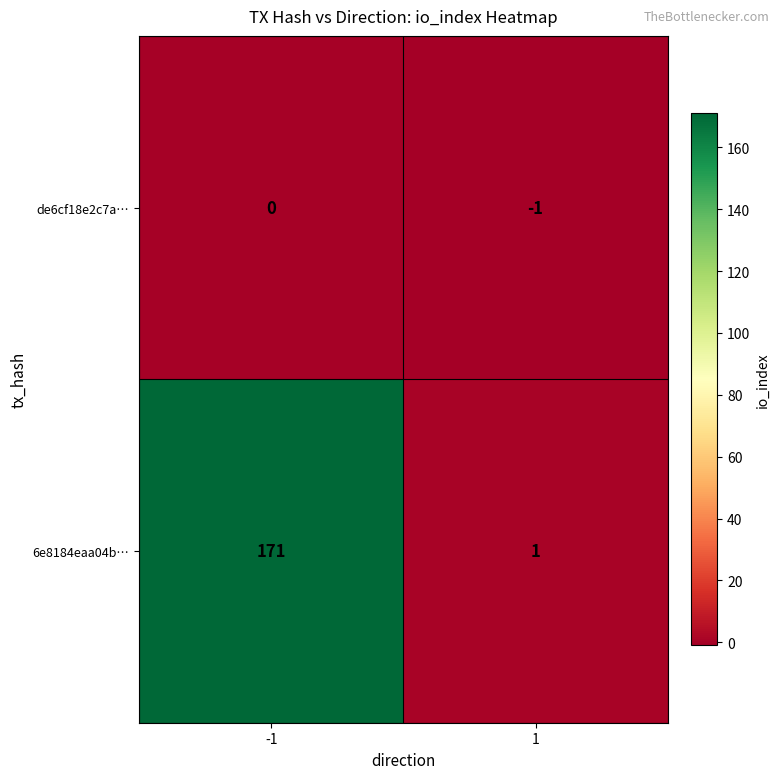

The value of 6e8184eaa04b… at 1 is 1. True or false?

True